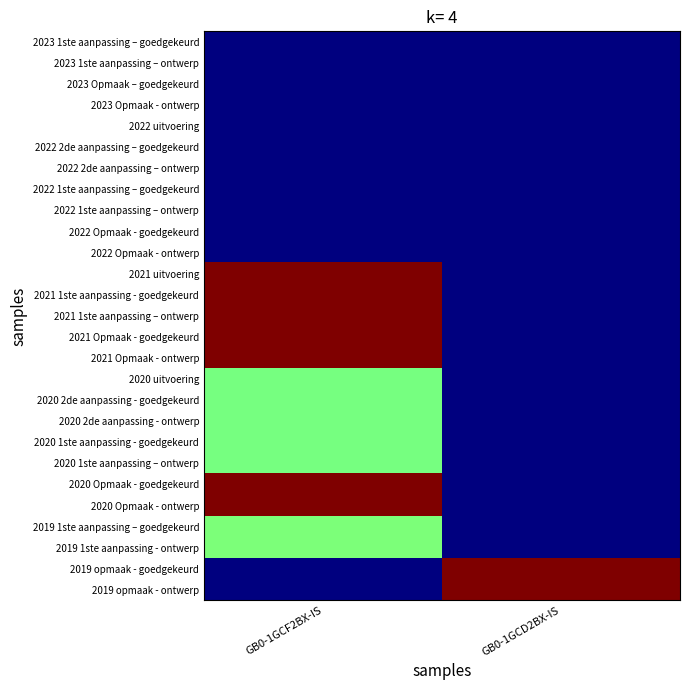

Between GB0-1GCD2BX-IS and GB0-1GCF2BX-IS, which is larger?

GB0-1GCD2BX-IS